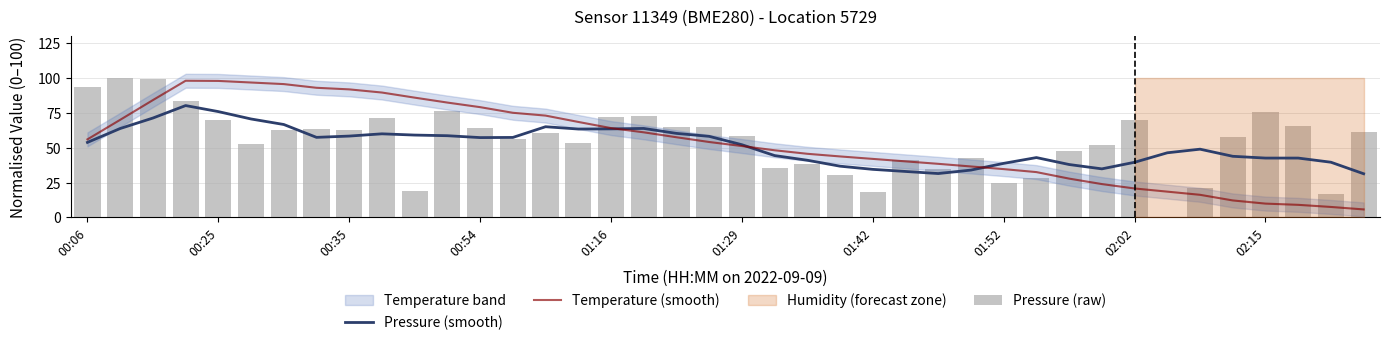

Which has a higher value, 23 or 25?

23